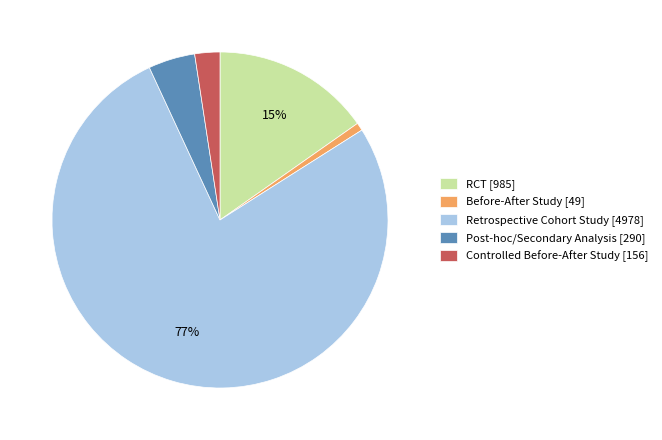

How many slices are in this pie chart?

5